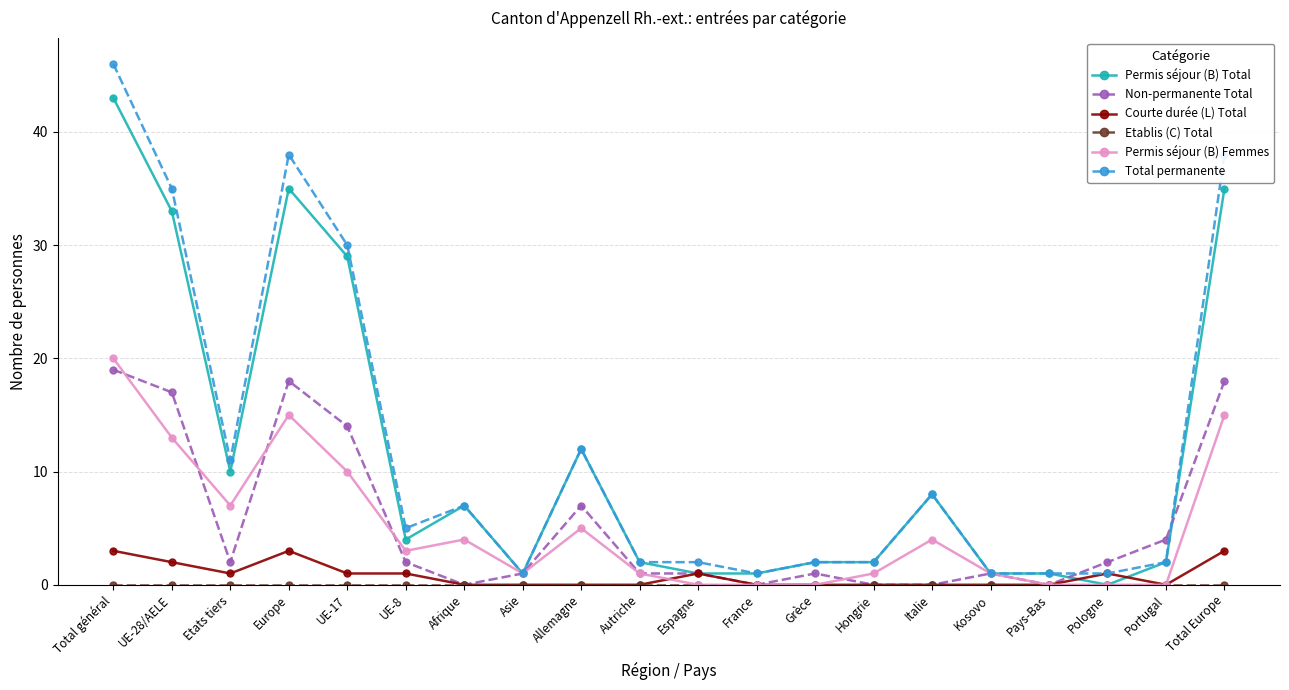

What is the spread (max minus min) of values at Portugal?

4